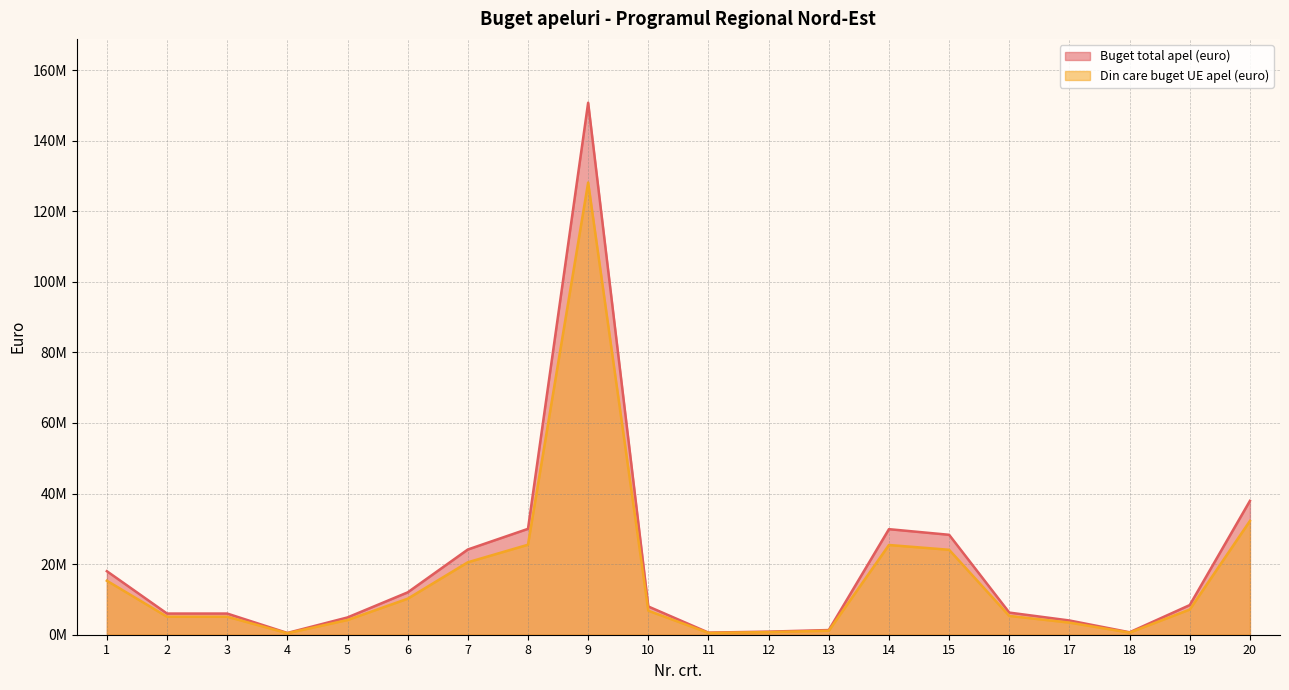

What is the lowest value of the Din care buget UE apel (euro) series?

425000.0